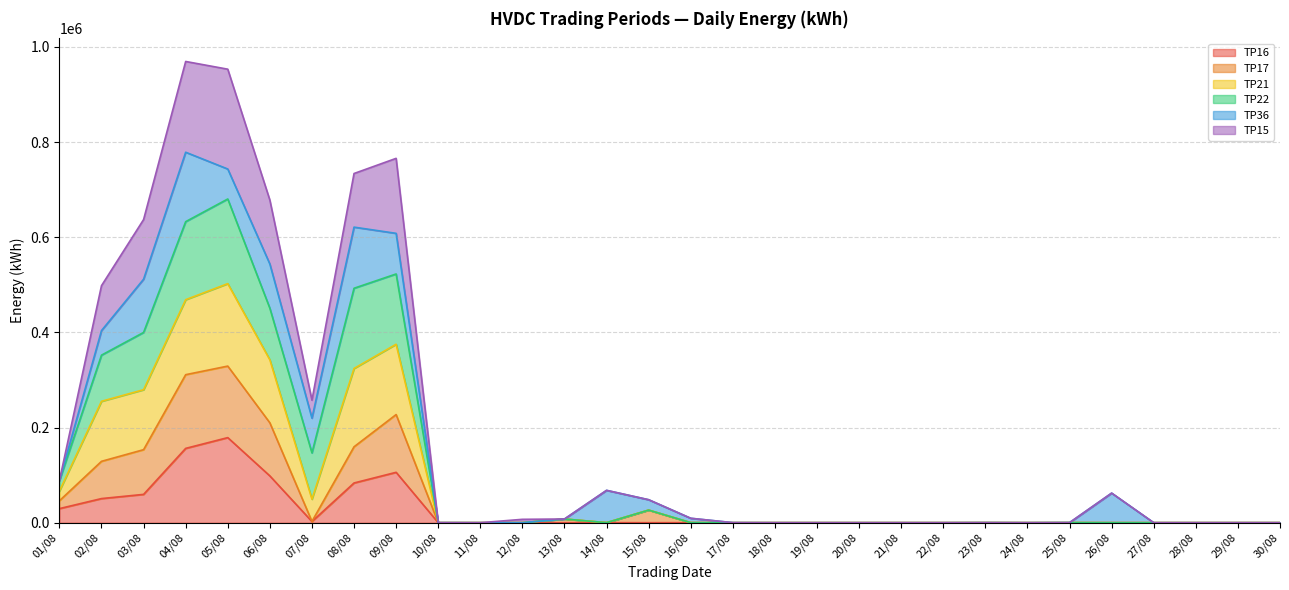

True or false: TP22 and TP17 intersect in this chart.

False